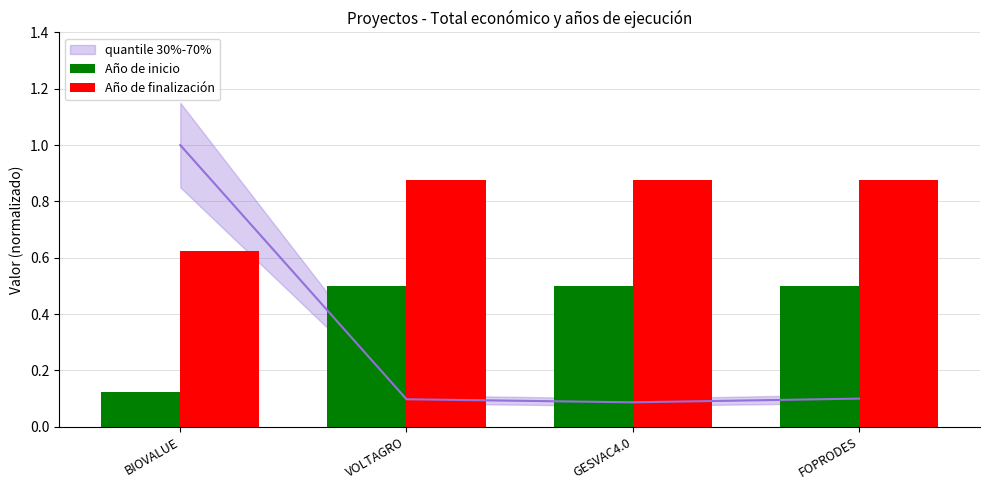

What is the label of the 1st bar from the left?

BIOVALUE